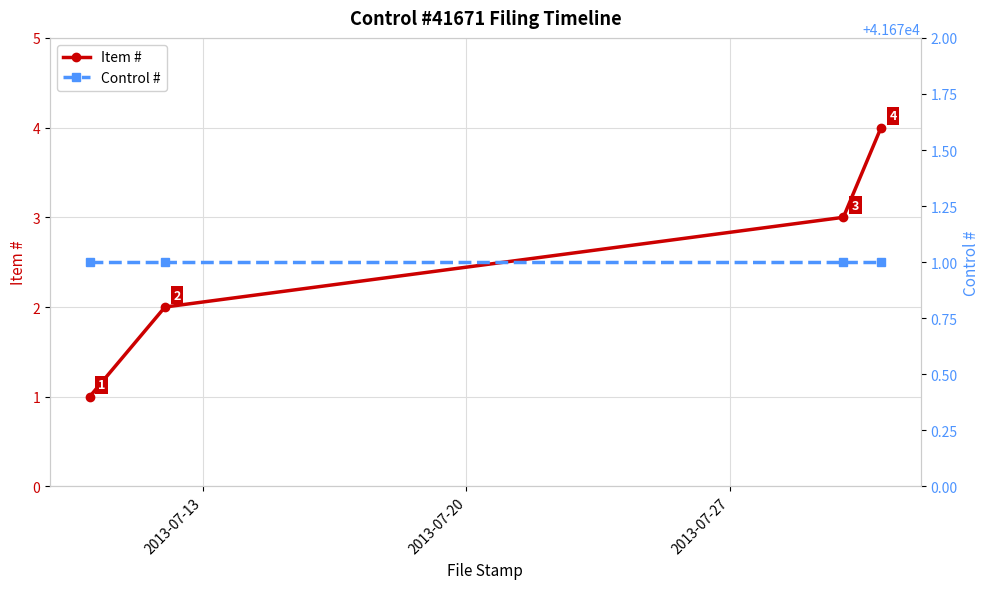

Rank the series by their average value, from lowest to highest.

Item #, Control #